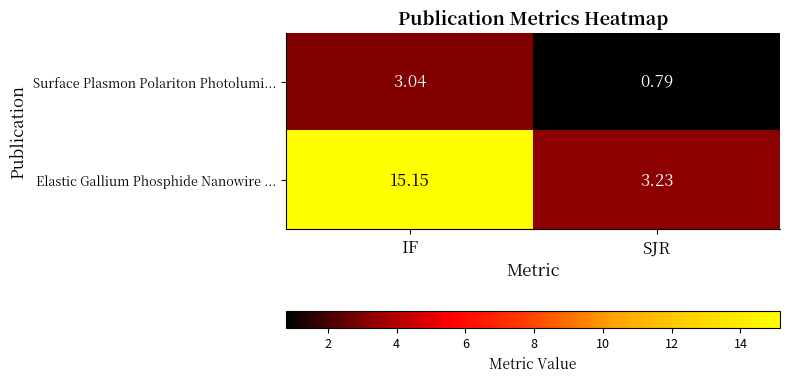

Rank the series by their maximum value, from lowest to highest.

Surface Plasmon Polariton Photolumi..., Elastic Gallium Phosphide Nanowire ...